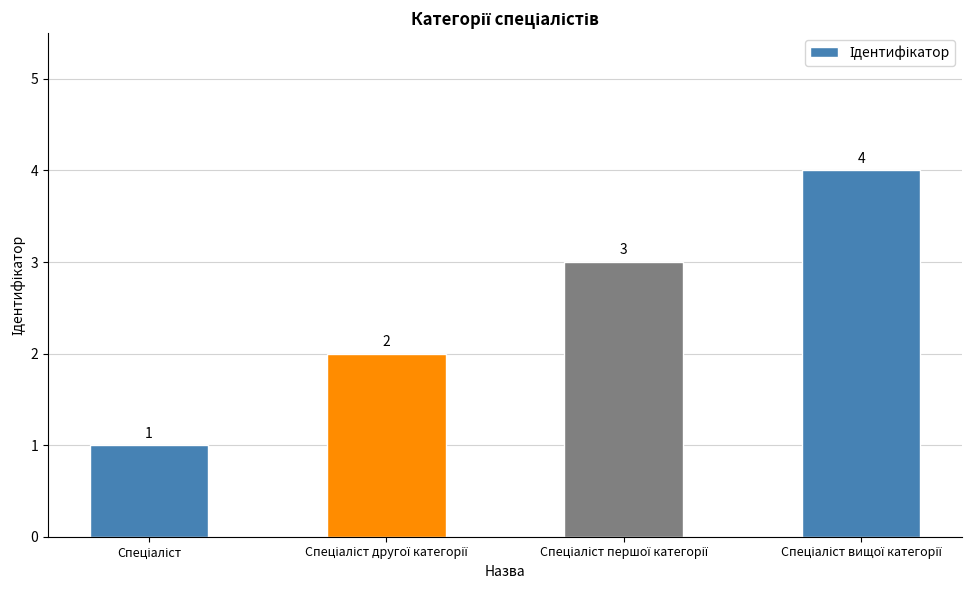

What is the greatest value displayed?

4